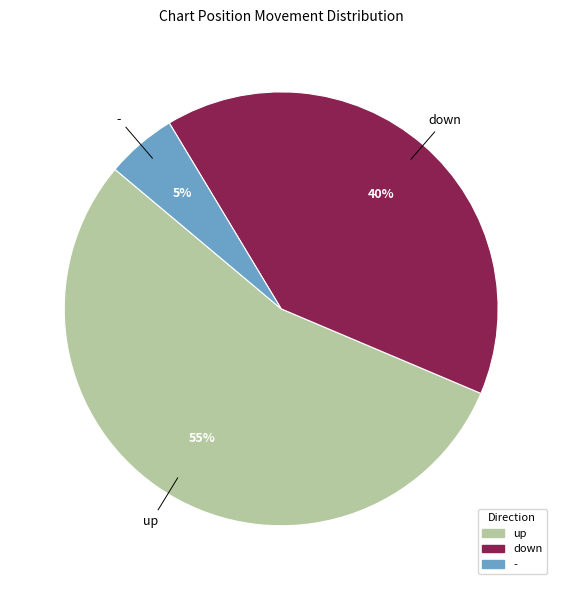

Count the number of slices in the pie.

3